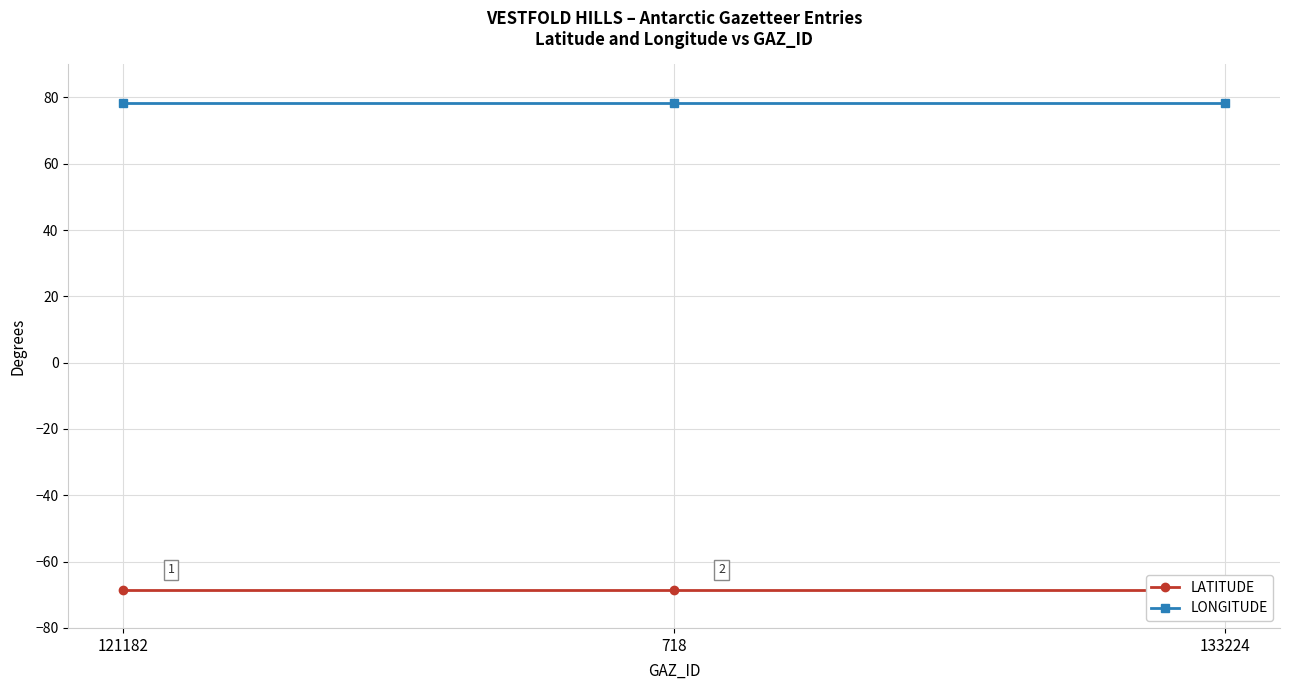

What is the total value across all series at 718?

9.7